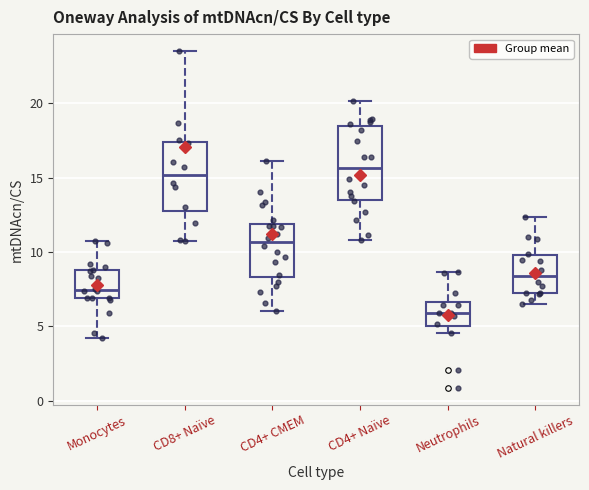

Reading left to right, transcribe this box plot: for each box, give where its median line is, the range the box spans, and where its two whiskers end, as read against the y-axis. The values are not printed on the chart, so give them approximately, as read against the axis.

Monocytes: median 7.5, box 7.0 to 9.0, whiskers 4.0 to 10.5
CD8+ Naïve: median 15.0, box 12.5 to 17.5, whiskers 10.5 to 23.5
CD4+ CMEM: median 10.5, box 8.5 to 12.0, whiskers 6.0 to 16.0
CD4+ Naïve: median 15.5, box 13.5 to 18.5, whiskers 11.0 to 20.0
Neutrophils: median 6.0, box 5.0 to 6.5, whiskers 4.5 to 8.5
Natural killers: median 8.5, box 7.0 to 10.0, whiskers 6.5 to 12.5